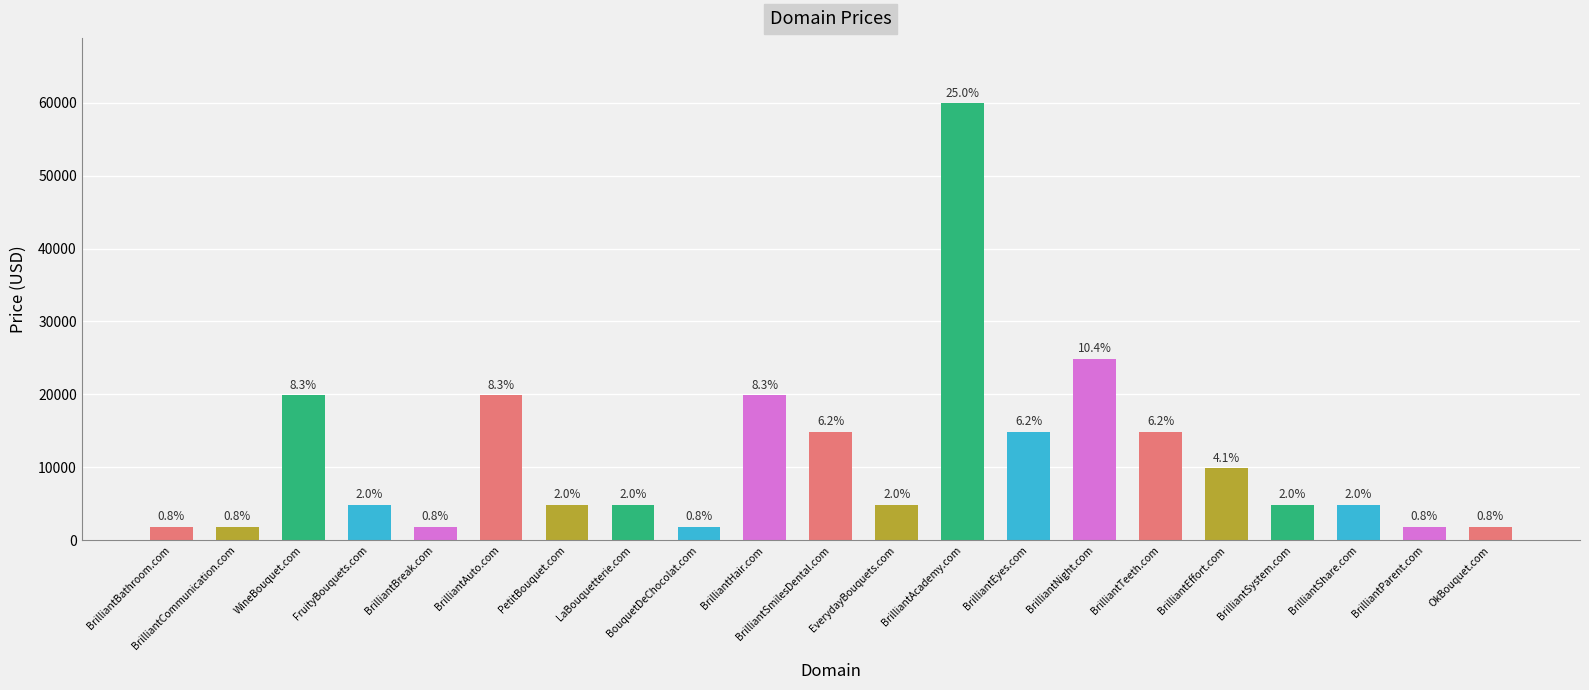

Does the chart contain any negative values?

No